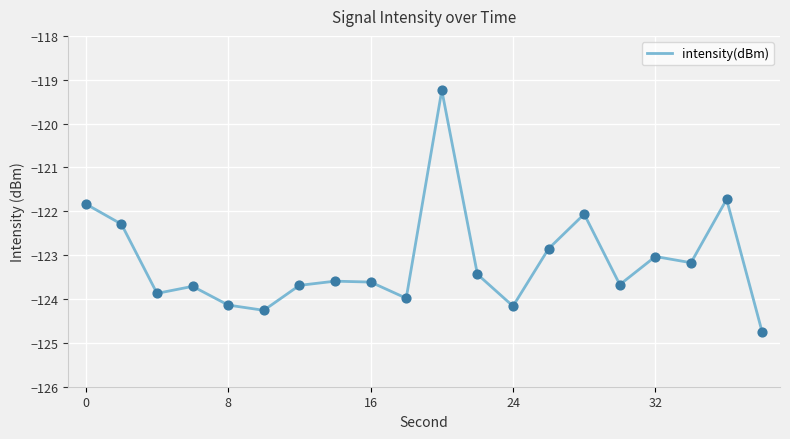

What is the smallest value displayed?

-124.8